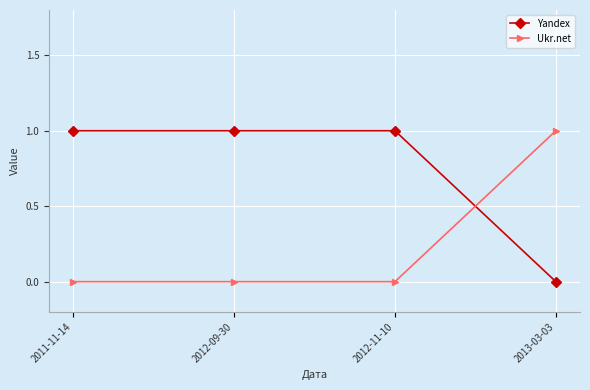

At 2012-11-10, list the series in order from largest to smallest.

Yandex, Ukr.net